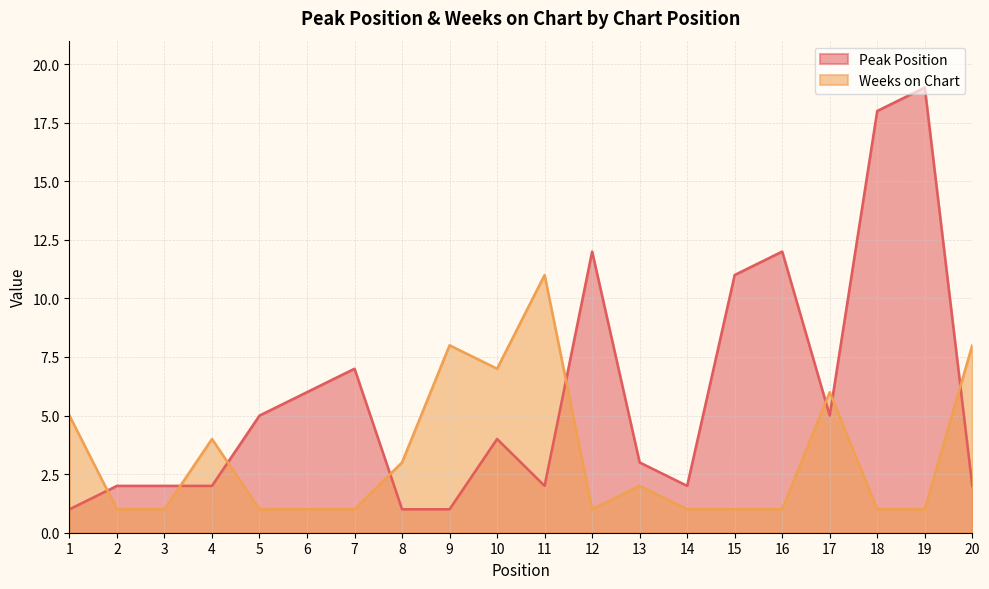

What is the value of the Weeks on Chart point at the 17th from the left?

6